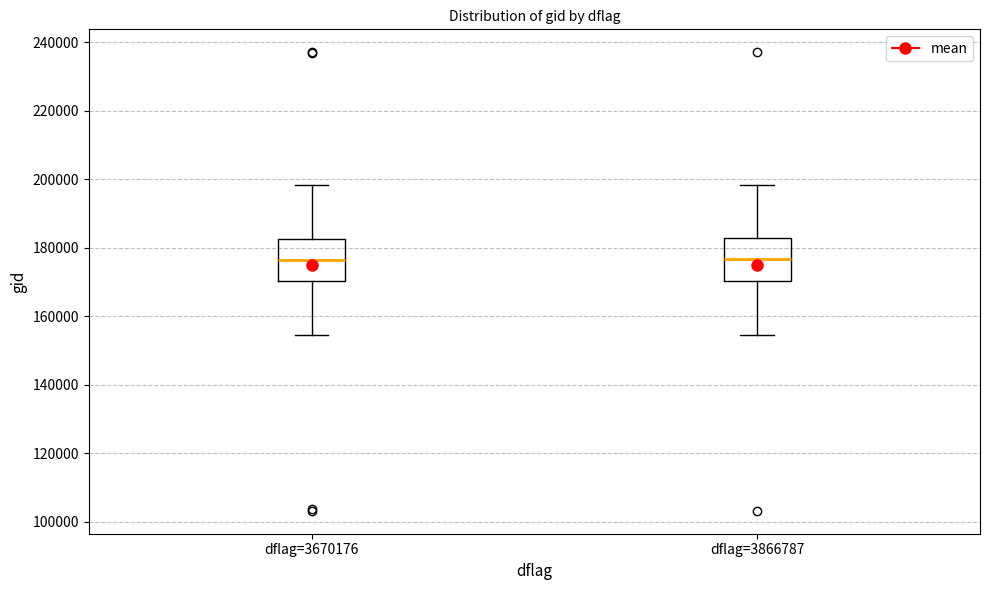

Reading left to right, read every box against the y-axis: the position of its median line, the range the box covers, and the ends of its whiskers. The values are not printed on the chart, so give them approximately, as read against the axis.

dflag=3670176: median 176000, box 170000 to 182000, whiskers 154000 to 198000
dflag=3866787: median 176000, box 170000 to 182000, whiskers 154000 to 198000